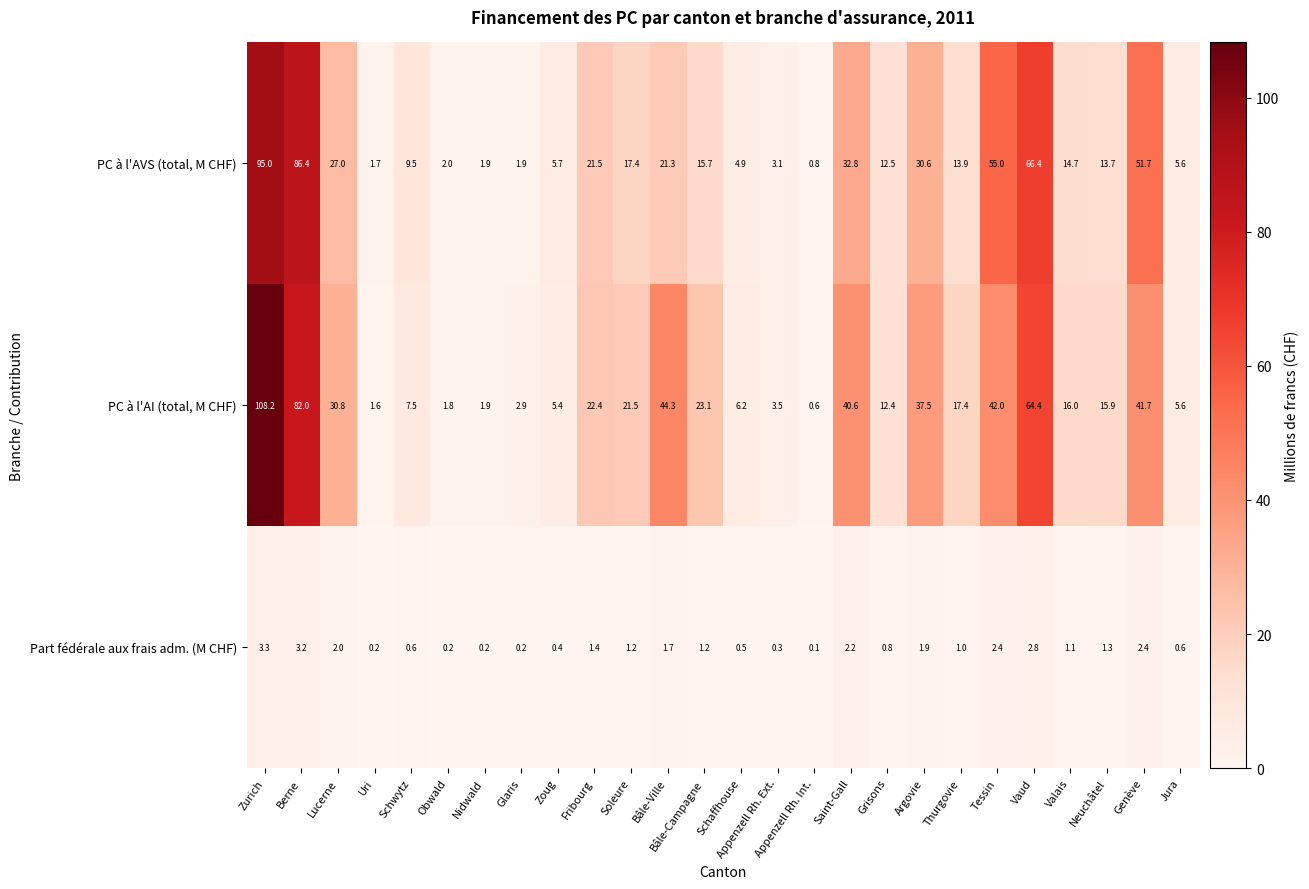

At Glaris, list the series in order from smallest to largest.

Part fédérale aux frais adm. (M CHF), PC à l'AVS (total, M CHF), PC à l'AI (total, M CHF)